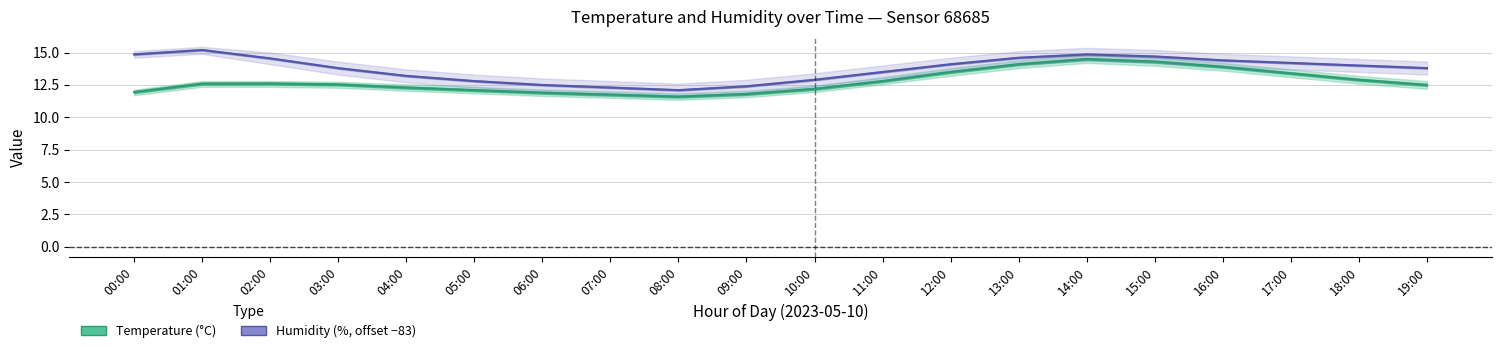

How many categories are shown in the chart?

20